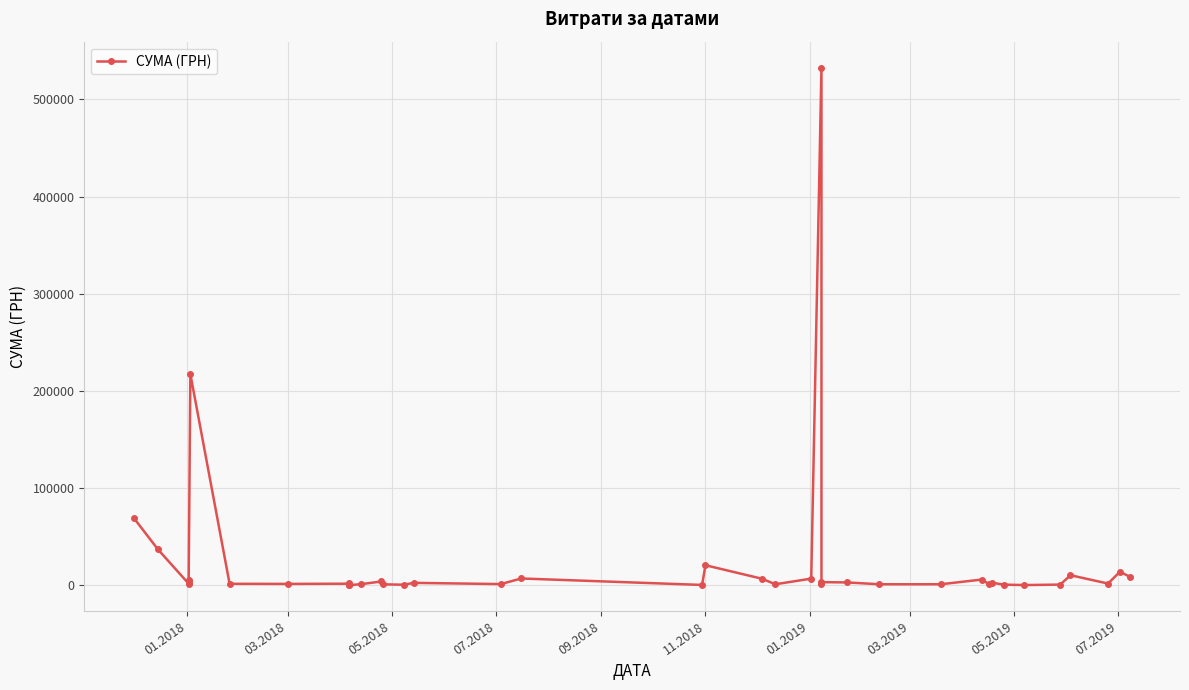

How many lines are shown in the chart?

1